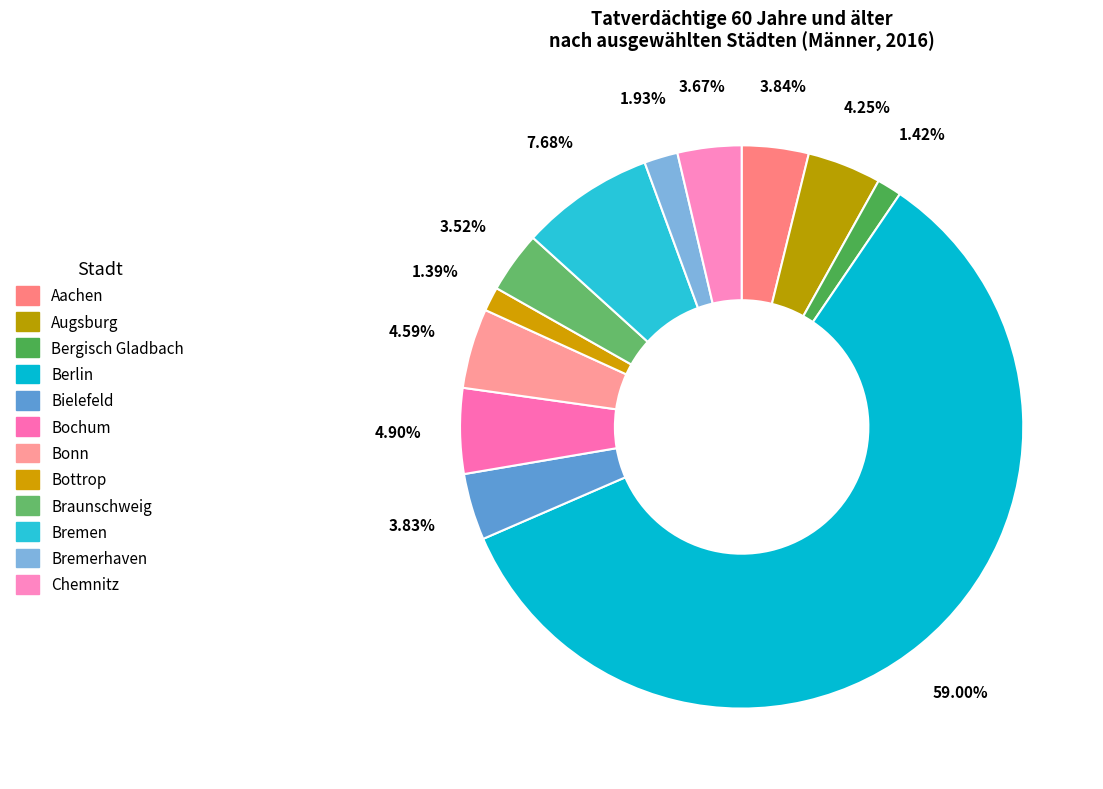

What portion of the pie excludes Aachen?

96.2%